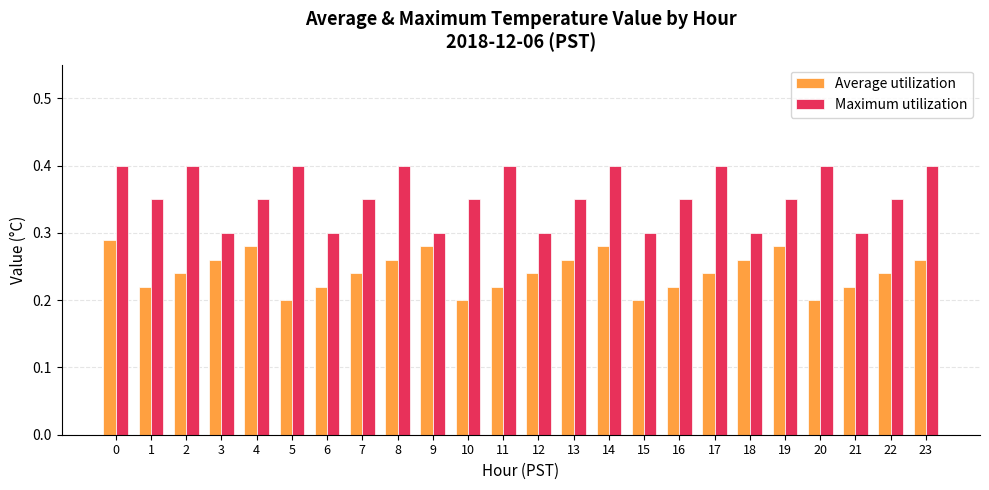

What is the difference between the highest and lowest values at 7?

0.1